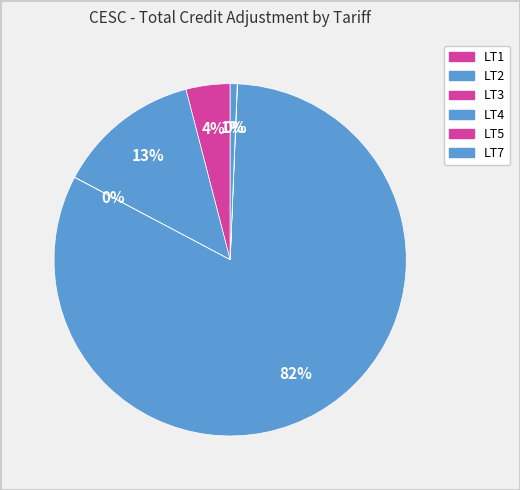

How many segments does this pie chart have?

6